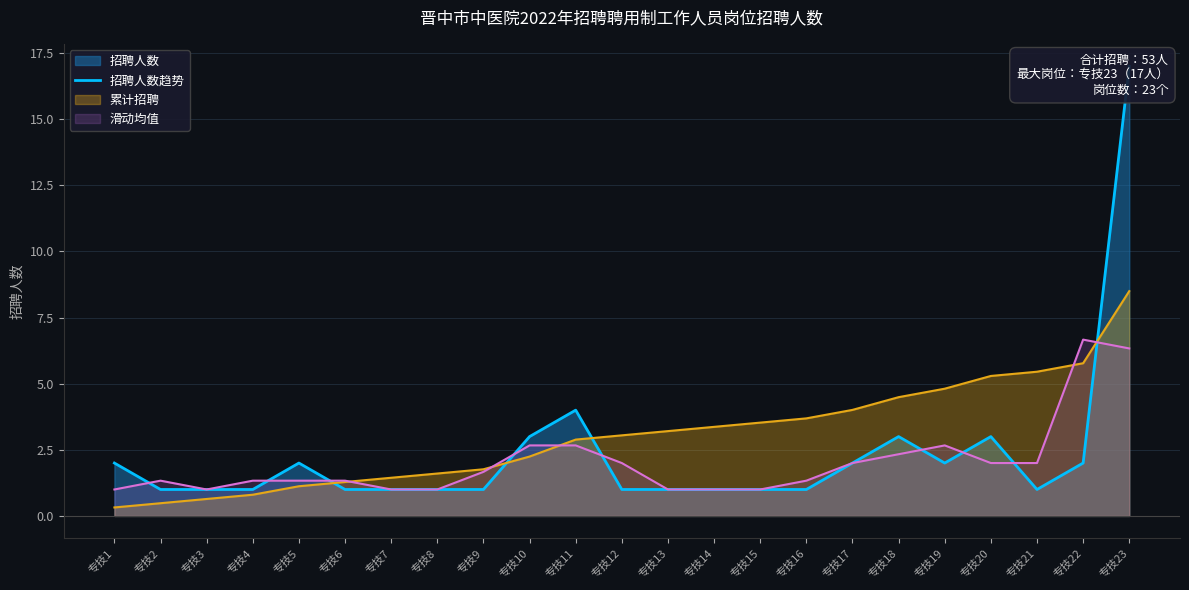

The 滑动均值 series shows 2.7 at 专技10. True or false?

True